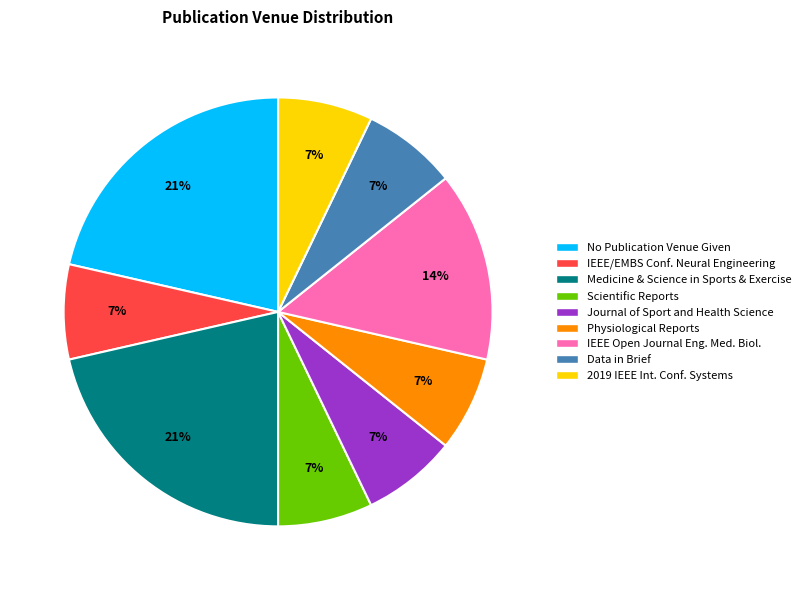

To the nearest percent, what is the average slice percentage?

11%